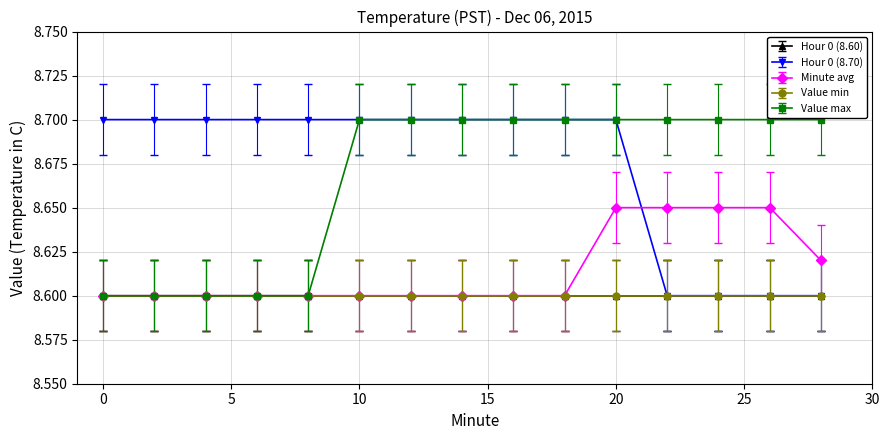

True or false: Value max and Hour 0 (8.70) cross at least once.

False